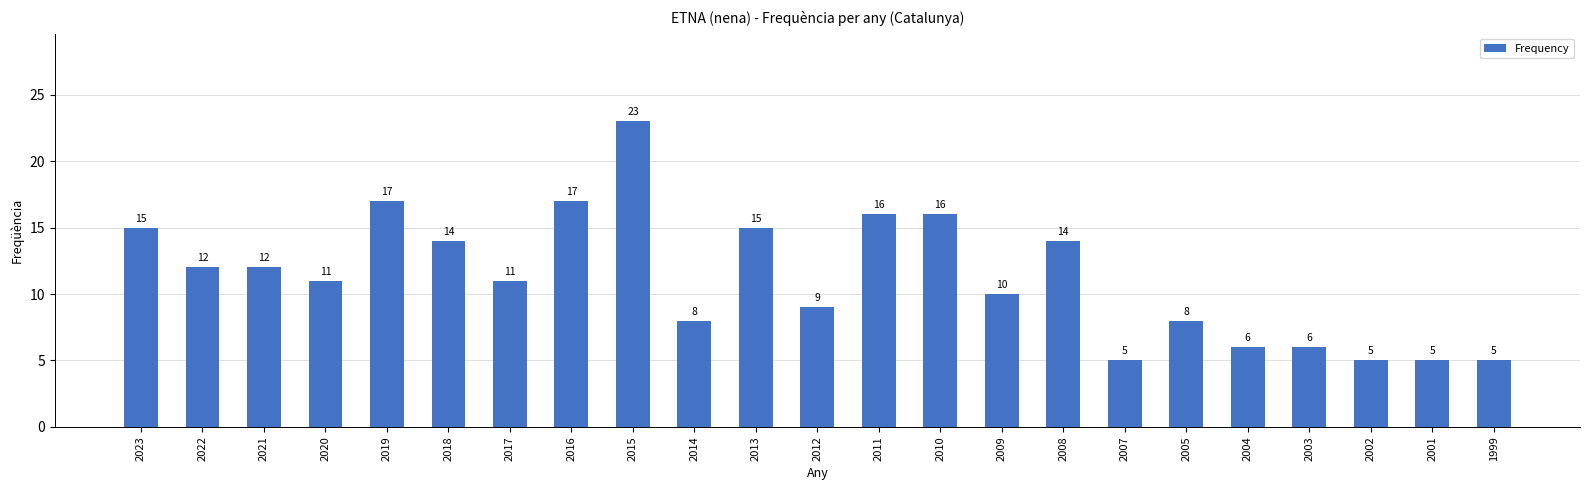

How many data points does each series have?

23